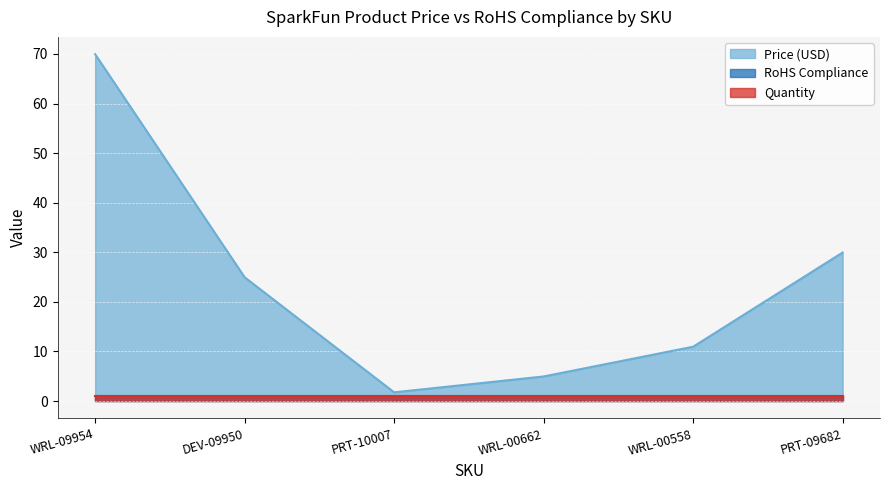

What is the maximum value for RoHS Compliance?

1.0